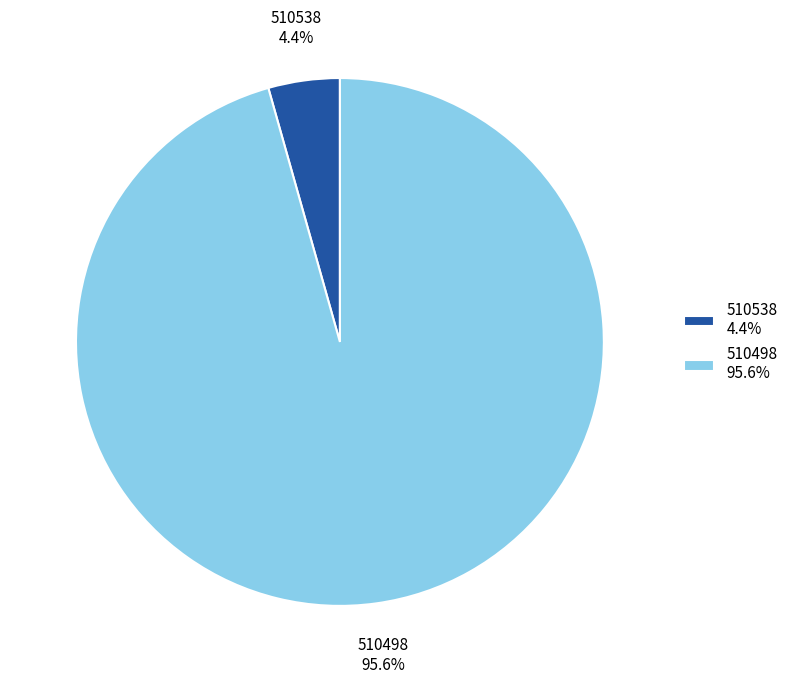

Is the sum of 510538 and 510498 greater than half?

Yes